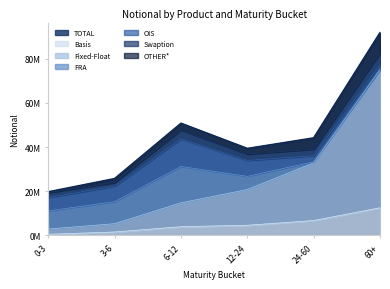

What is the average value of the Swaption series?

3167588